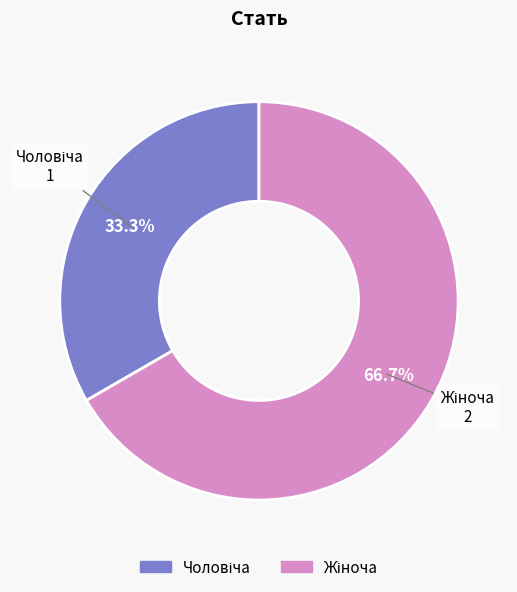

Is there any slice that represents more than half of the pie?

Yes